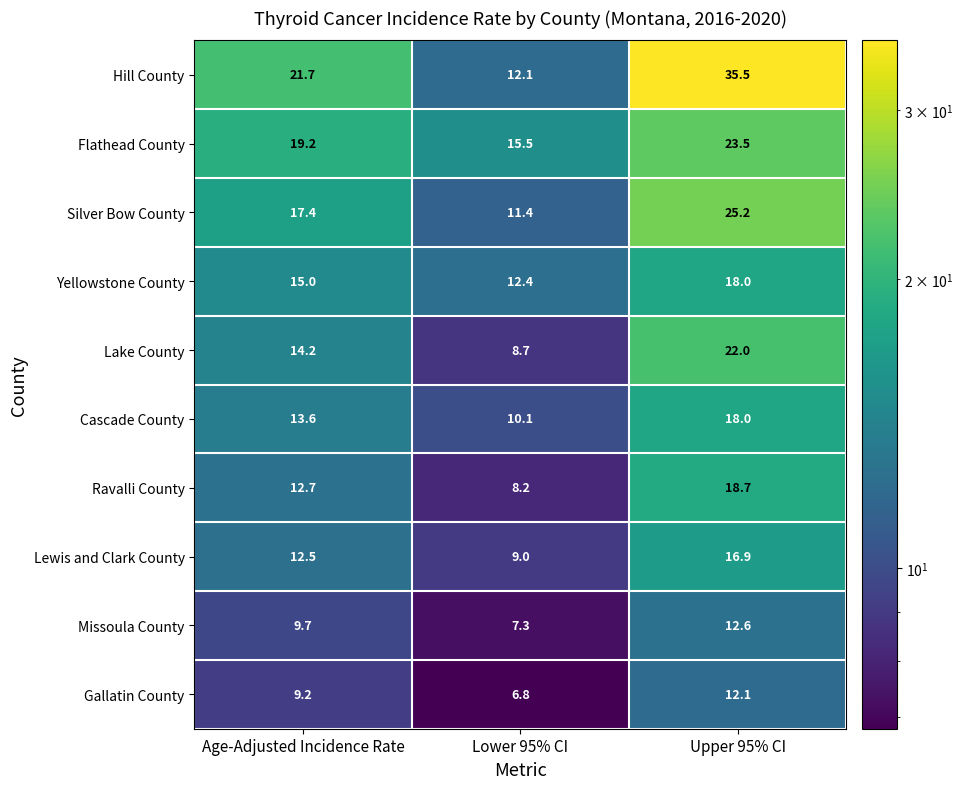

Reading left to right, list all the values displayed in this chart.

Hill County: Age-Adjusted Incidence Rate=21.7	Lower 95% CI=12.1	Upper 95% CI=35.5
Flathead County: Age-Adjusted Incidence Rate=19.2	Lower 95% CI=15.5	Upper 95% CI=23.5
Silver Bow County: Age-Adjusted Incidence Rate=17.4	Lower 95% CI=11.4	Upper 95% CI=25.2
Yellowstone County: Age-Adjusted Incidence Rate=15.0	Lower 95% CI=12.4	Upper 95% CI=18.0
Lake County: Age-Adjusted Incidence Rate=14.2	Lower 95% CI=8.7	Upper 95% CI=22.0
Cascade County: Age-Adjusted Incidence Rate=13.6	Lower 95% CI=10.1	Upper 95% CI=18.0
Ravalli County: Age-Adjusted Incidence Rate=12.7	Lower 95% CI=8.2	Upper 95% CI=18.7
Lewis and Clark County: Age-Adjusted Incidence Rate=12.5	Lower 95% CI=9.0	Upper 95% CI=16.9
Missoula County: Age-Adjusted Incidence Rate=9.7	Lower 95% CI=7.3	Upper 95% CI=12.6
Gallatin County: Age-Adjusted Incidence Rate=9.2	Lower 95% CI=6.8	Upper 95% CI=12.1